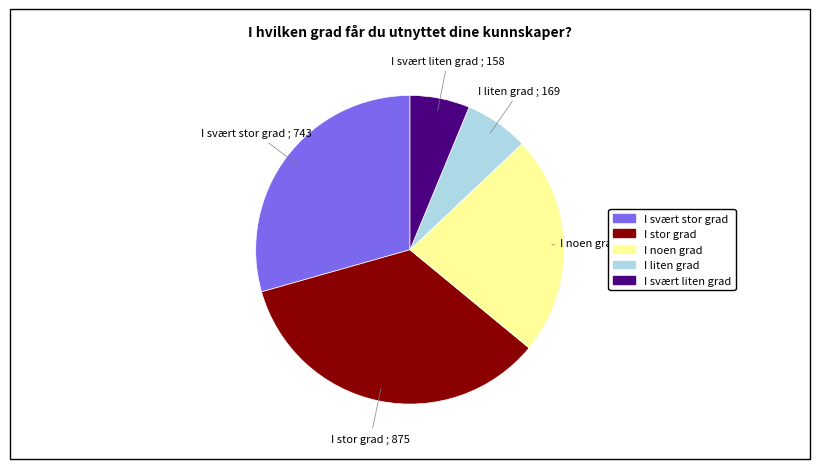

Which category has the biggest portion of the pie?

I stor grad